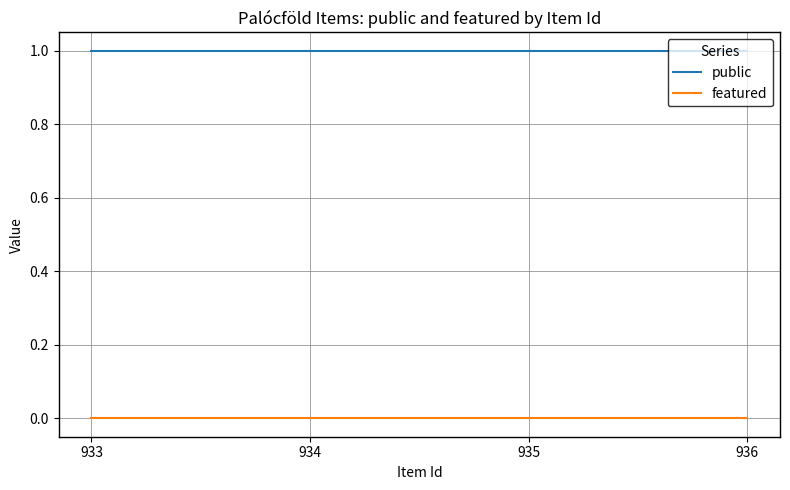

What is the spread (max minus min) of values at 934?

1